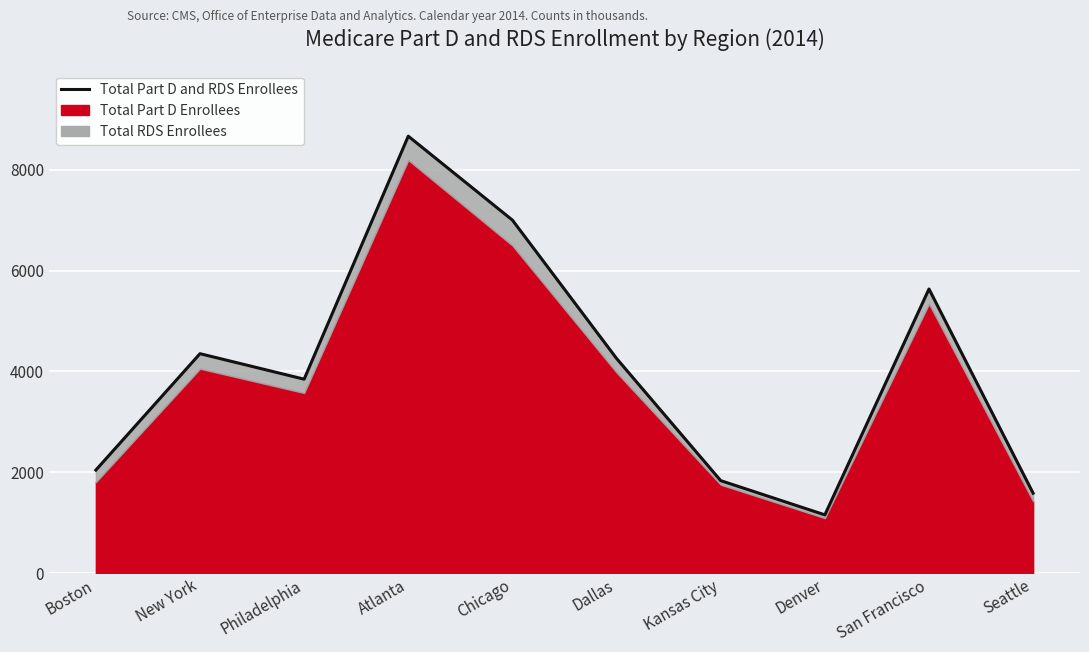

What is the difference between the maximum and minimum values?

7511